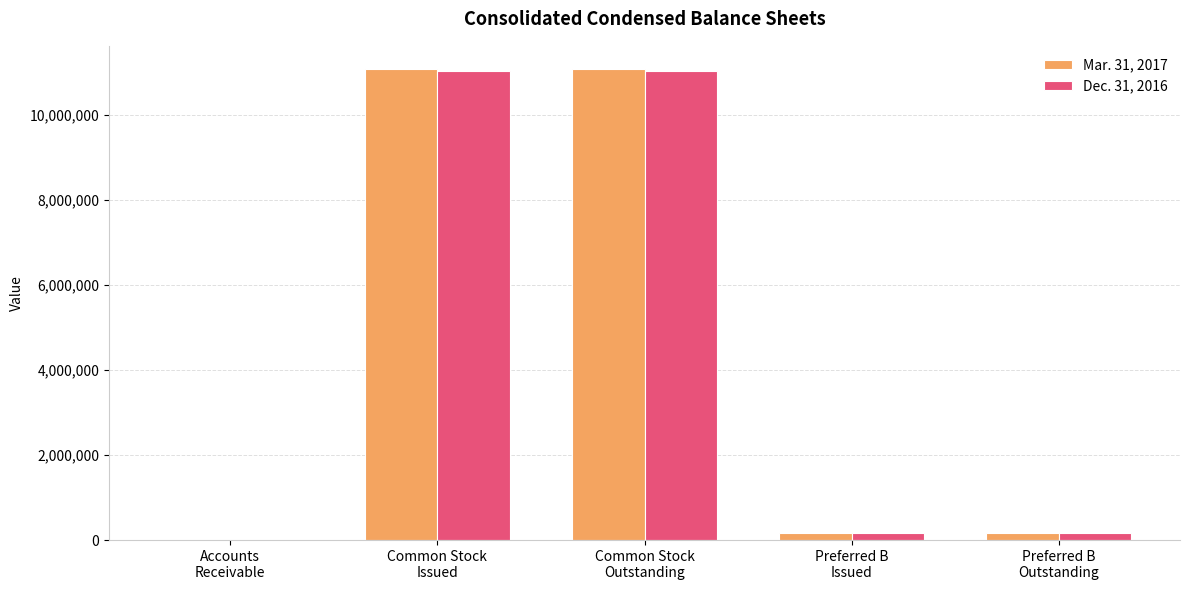

How many data points does each series have?

5